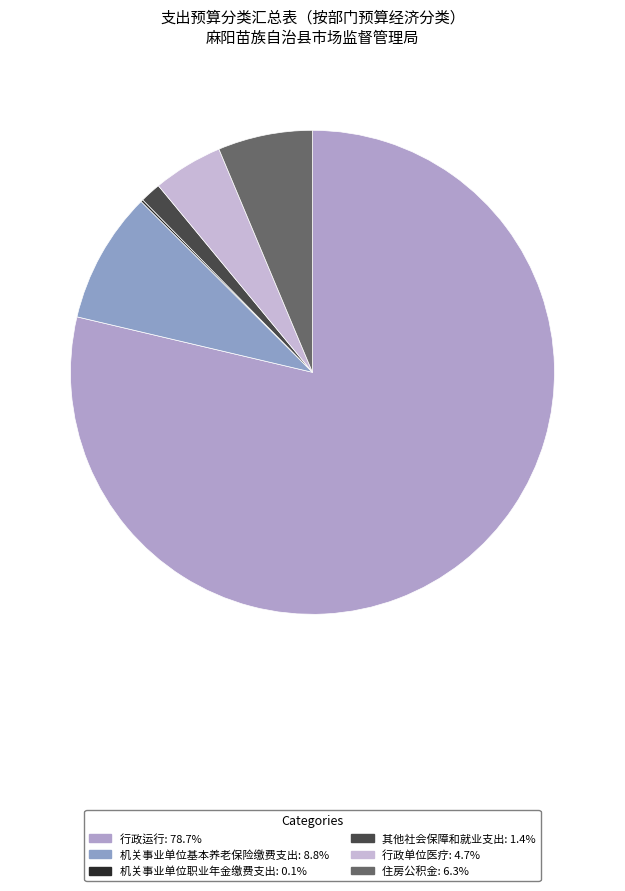

What is the majority slice?

行政运行